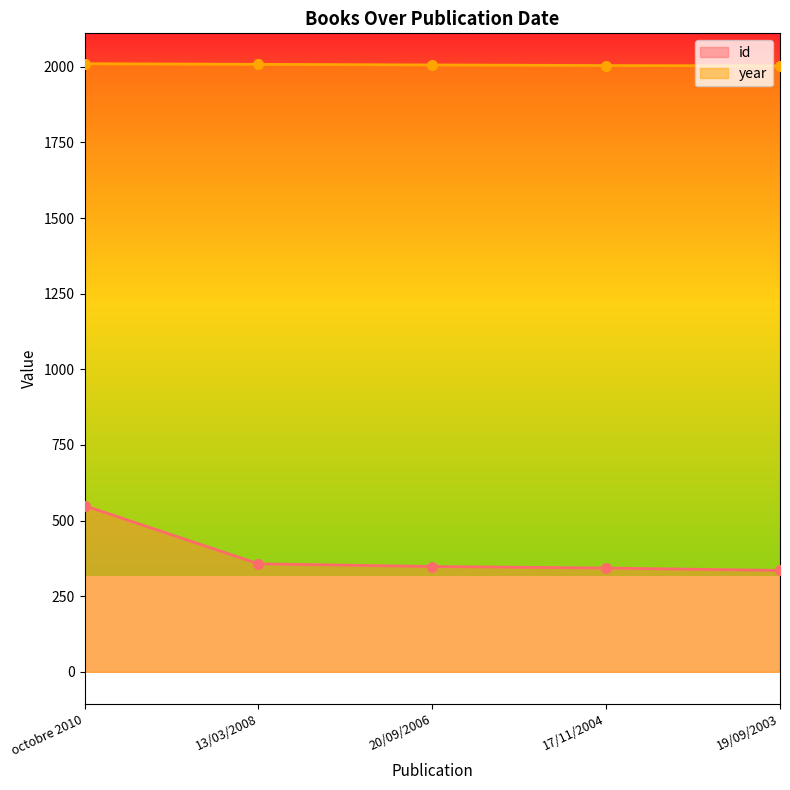

Rank the series at octobre 2010 from lowest to highest value.

id, year